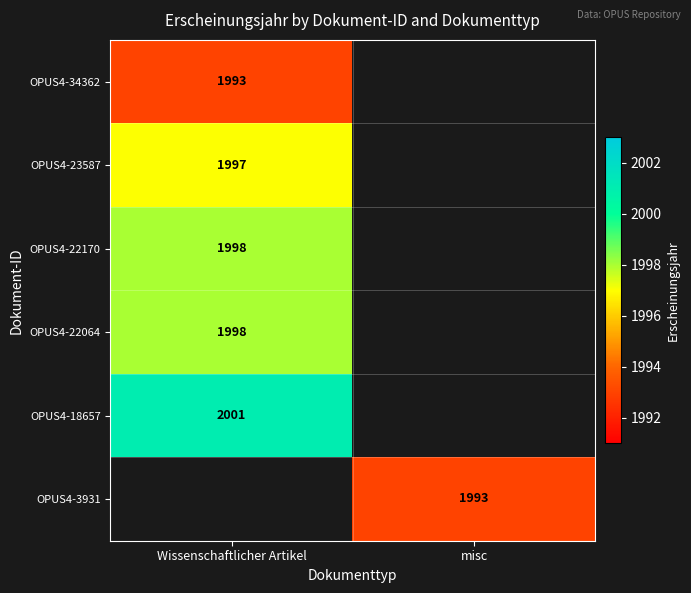

True or false: OPUS4-22064 has a value of 1998 at Wissenschaftlicher Artikel.

True